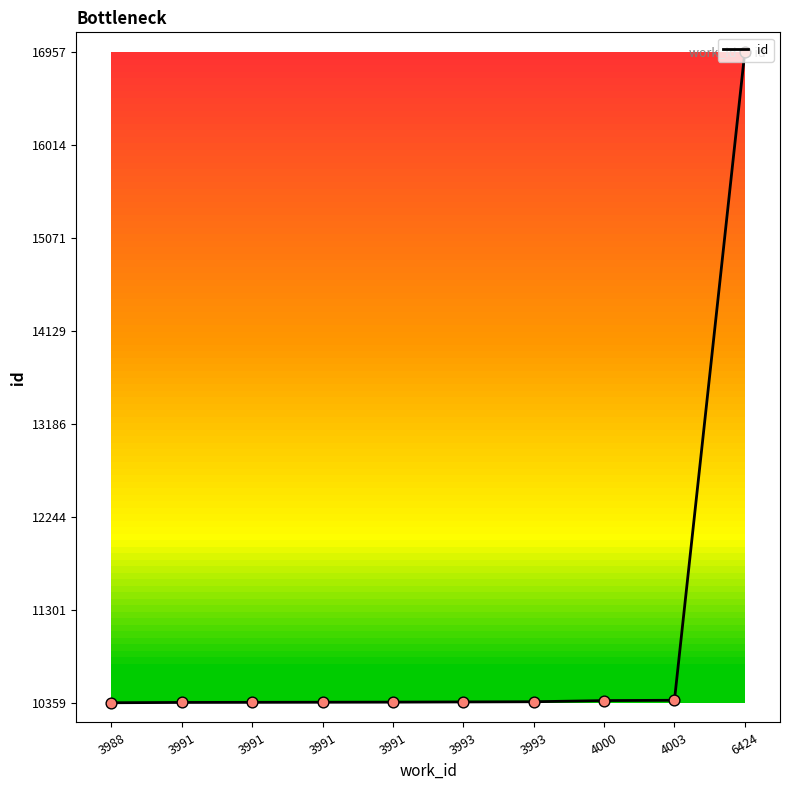

What is the ratio of the value at 3993 to the value at 4003?

1.0